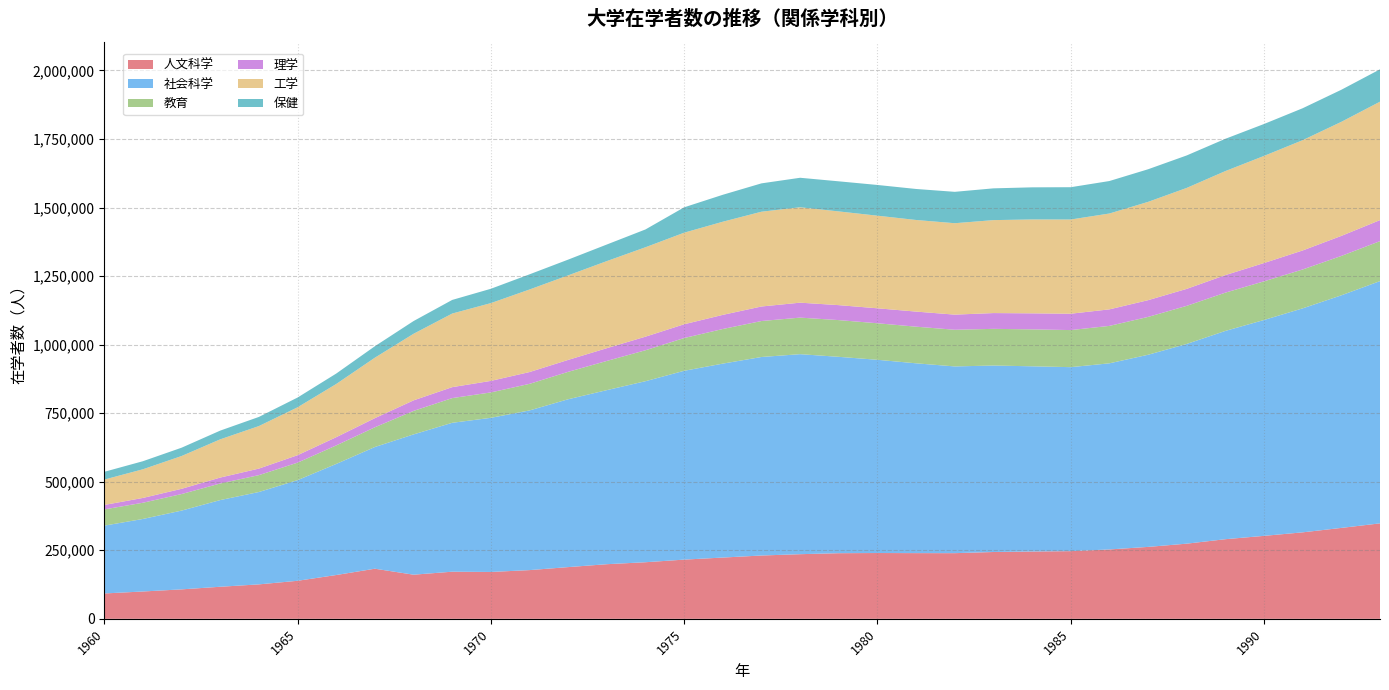

Reading left to right, list all the values displayed in this chart.

人文科学: 92505	99673	107429	116943	125640	138722	159741	182746	160957	171867	170907	177661	188621	199225	206394	215933	223462	230923	235720	239359	239990	239624	239486	243684	245489	246850	253010	262287	274098	290387	302594	315422	331579	348145
社会科学: 247319	264551	287284	316161	336874	367016	405132	443897	511614	543037	562162	582380	612197	634835	660276	688667	707314	723996	729506	716171	704737	692268	681046	680141	675501	671001	678842	700750	728380	759636	787325	816909	848301	883568
教育: 59212	59154	60349	60571	61555	63833	67587	71999	85717	90080	92619	96906	99974	106495	112878	119486	126259	131189	133298	133931	133211	133583	133724	133710	134711	135227	136493	138014	138959	139565	140960	141773	143598	145730
理学: 16206	17535	19114	21537	23863	27220	29987	33267	38414	39957	42071	43061	43549	46527	49532	50225	51543	53005	54525	54578	54579	55033	55188	57597	58446	59678	60306	61076	61932	63997	66778	69373	73100	76736
工学: 92572	104528	119590	139425	155096	174655	193970	220499	242816	268437	283674	301089	308326	317606	326121	333959	339713	345680	347988	341790	337767	334099	333387	338990	342456	343590	349579	358490	368207	379405	390646	402272	415969	431907
保健: 28317	29399	30328	31832	33328	35613	38056	41788	46418	49658	52279	55303	57435	60488	64946	92523	98253	103380	107545	109748	112058	113100	114457	115861	117071	117809	118456	118948	118438	117712	116401	116447	116998	117989